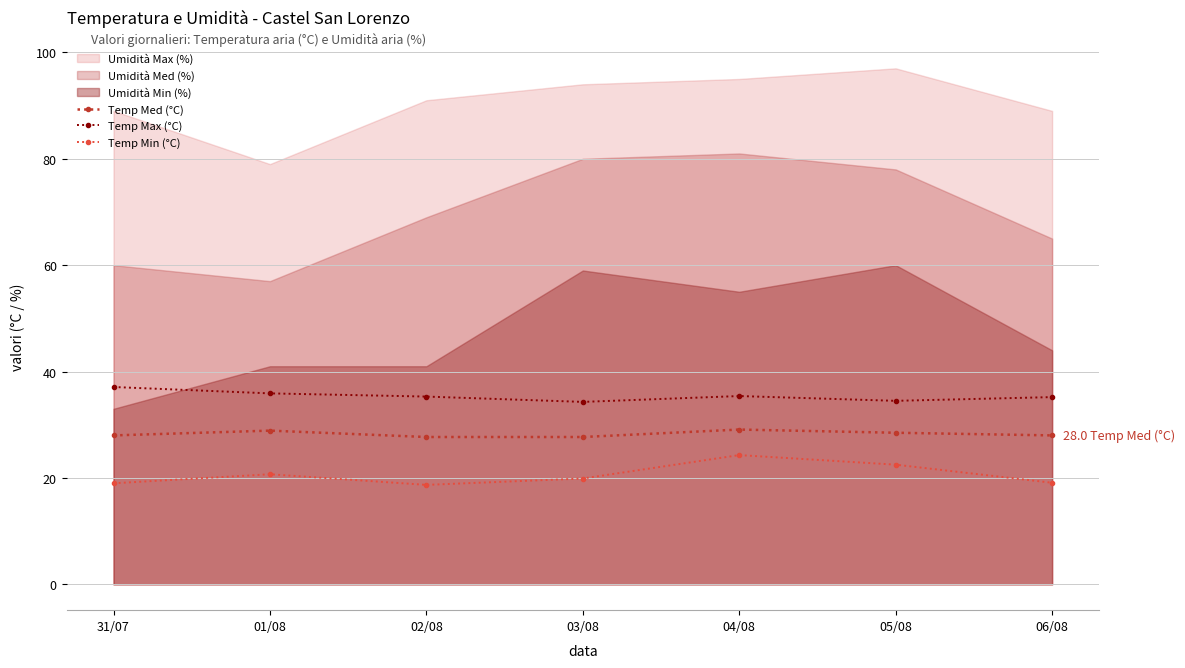

What is the minimum value for Temp Med (°C)?

27.7